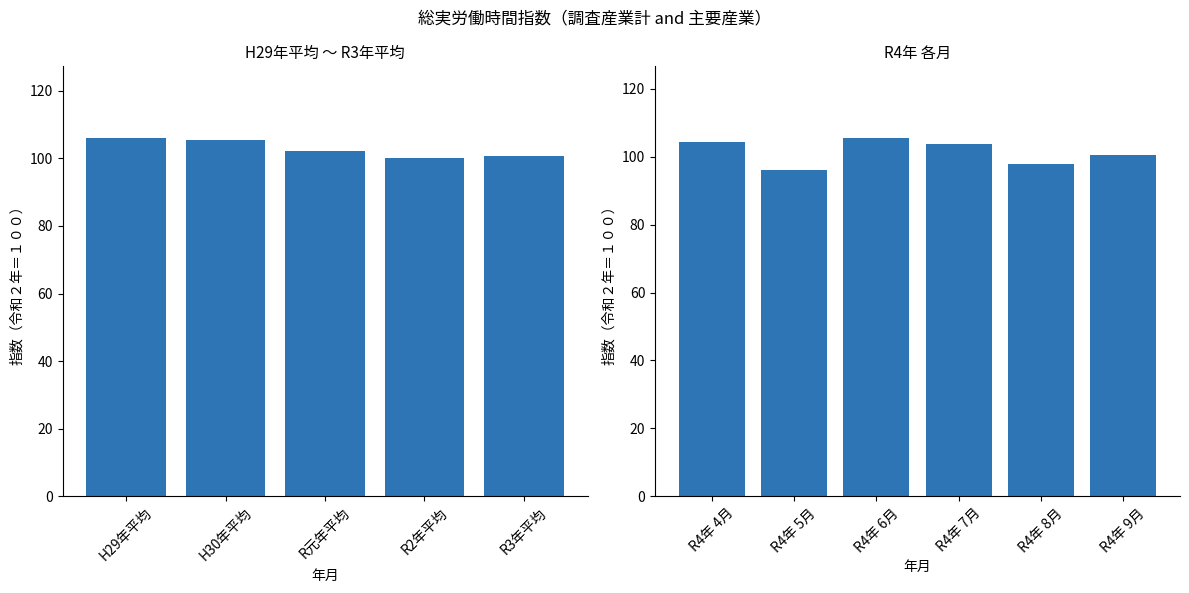

What is the label of the 5th bar from the left?

R4年 8月